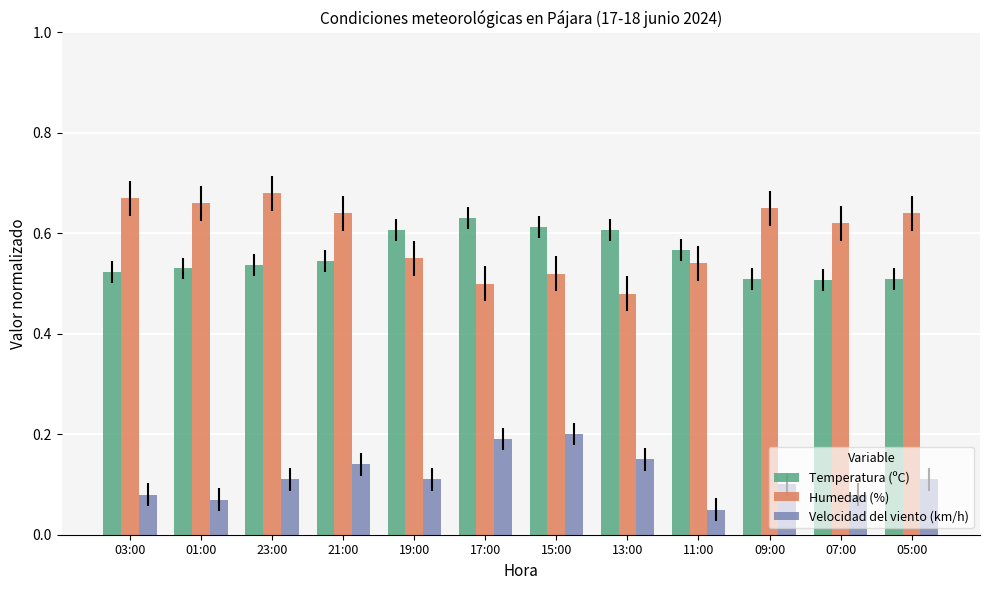

The Temperatura (ºC) series shows 0.2 at 23:00. True or false?

False